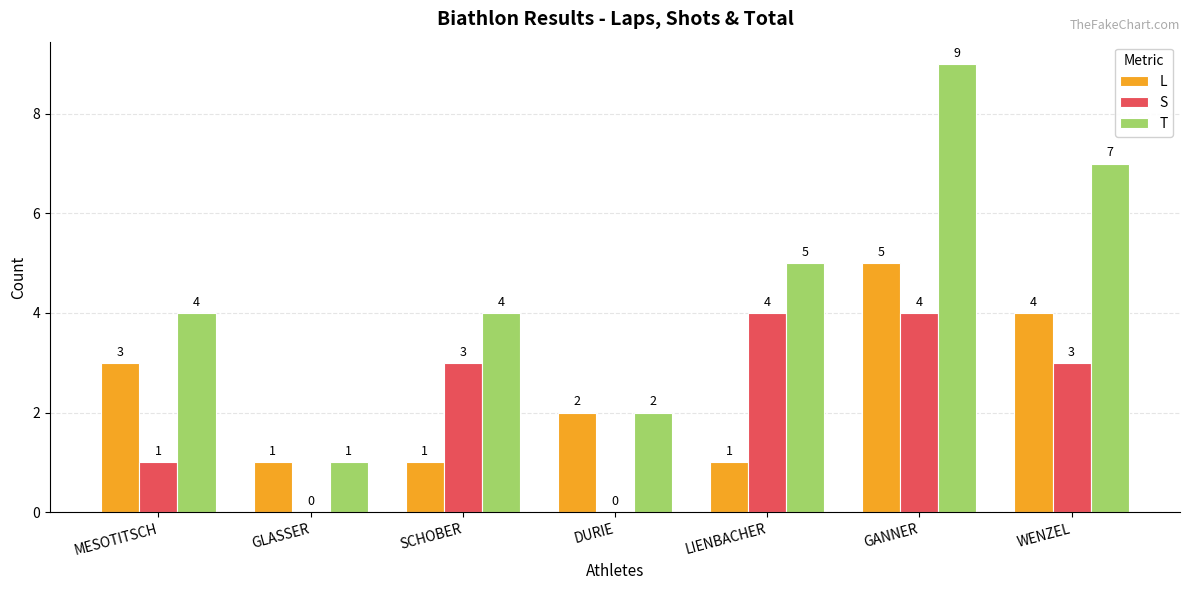

What is the average value of the S series?

2